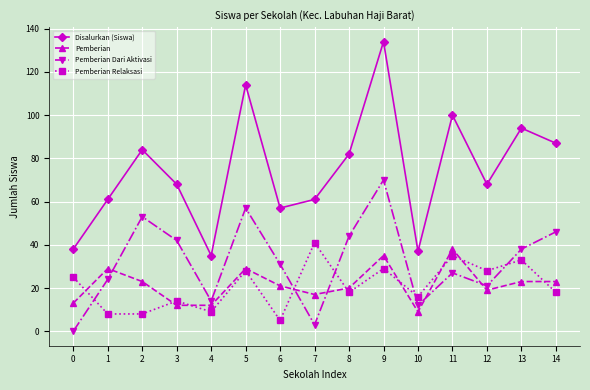

What is the total value across all series at 6?

114